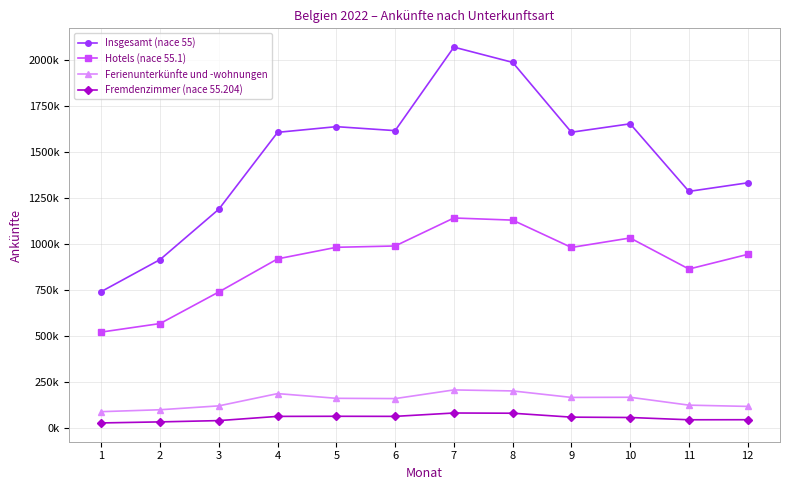

Reading left to right, what are all the values shown in this chart?

Insgesamt (nace 55): 741365	914927	1188330	1605248	1636083	1614547	2067690	1984940	1605842	1651545	1284803	1331325
Hotels (nace 55.1): 521411	567629	739196	918716	981409	988548	1140478	1128880	980646	1032016	863433	942913
Ferienunterkünfte und -wohnungen: 89496	99912	120970	187532	161922	160470	207483	202006	166811	167597	124860	118018
Fremdenzimmer (nace 55.204): 28349	34011	40983	63865	64422	63969	82230	81054	59731	57821	45490	45820